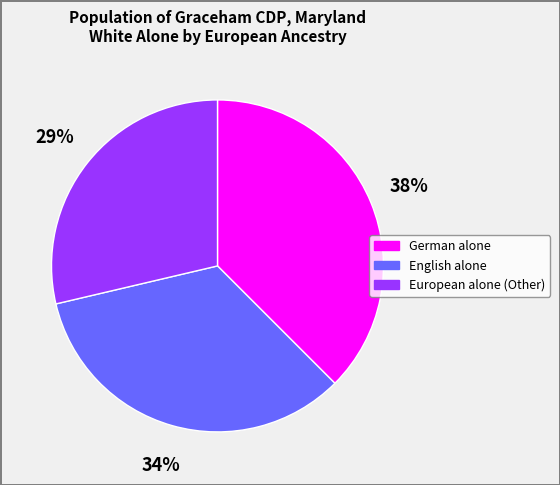

Which slice is the largest?

German alone